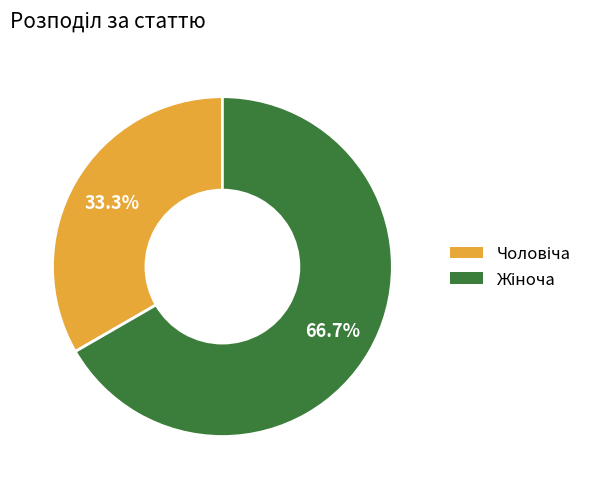

How many slices are in this pie chart?

2